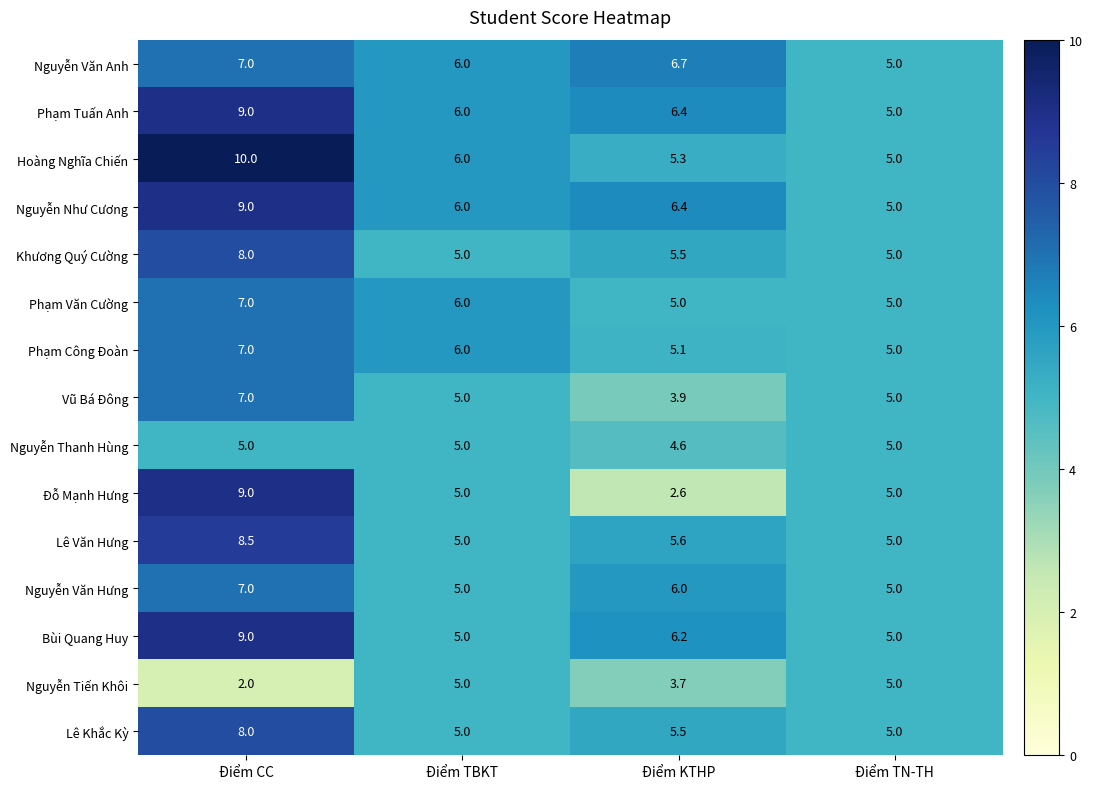

What is the smallest value displayed?

2.0